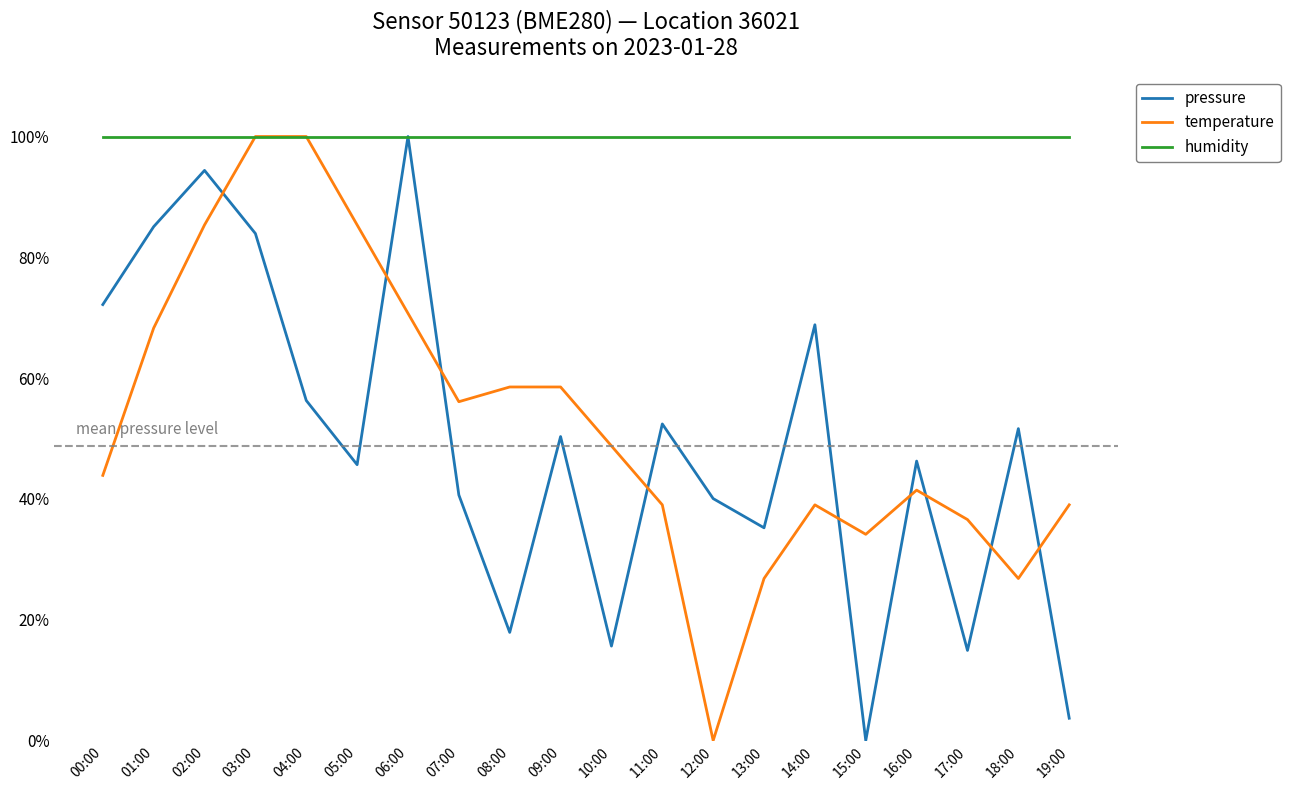

What is the total value across all series at 07:00?

196.8